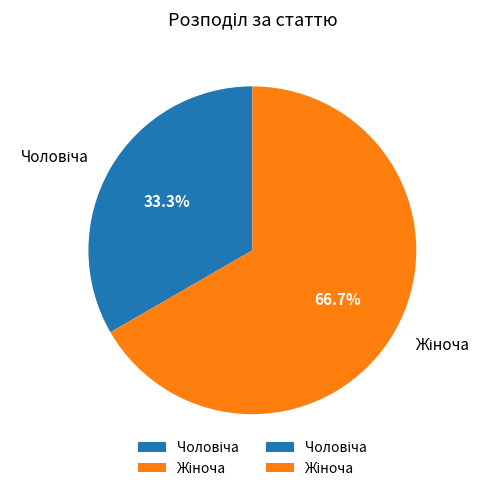

How many segments does this pie chart have?

2